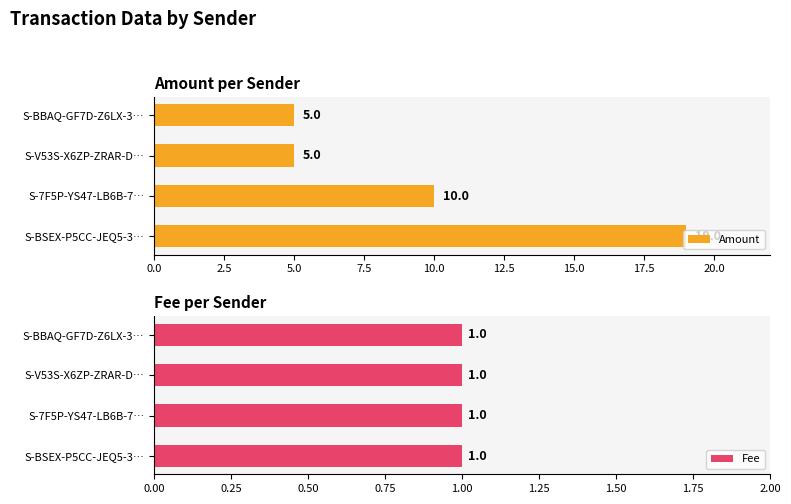

What is the sum of all Amount values?

39